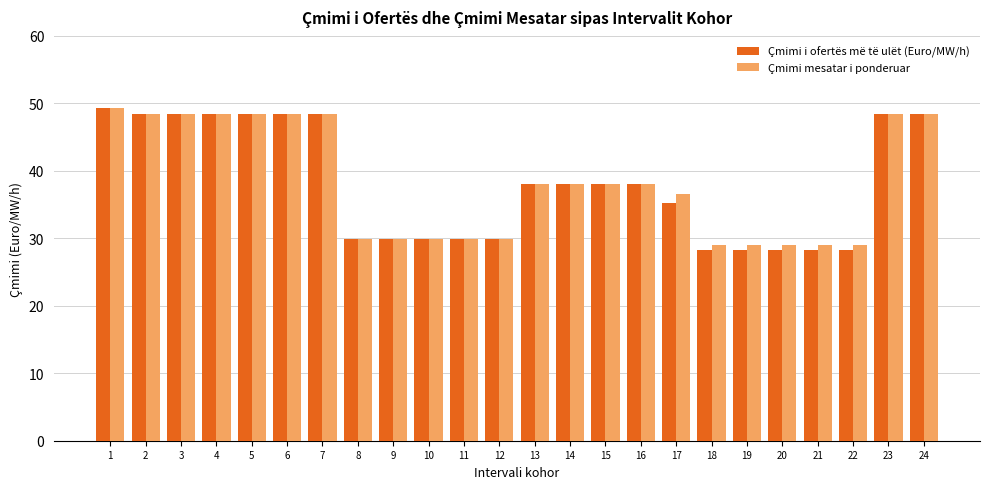

What is the sum of all Çmimi mesatar i ponderuar values?

919.2